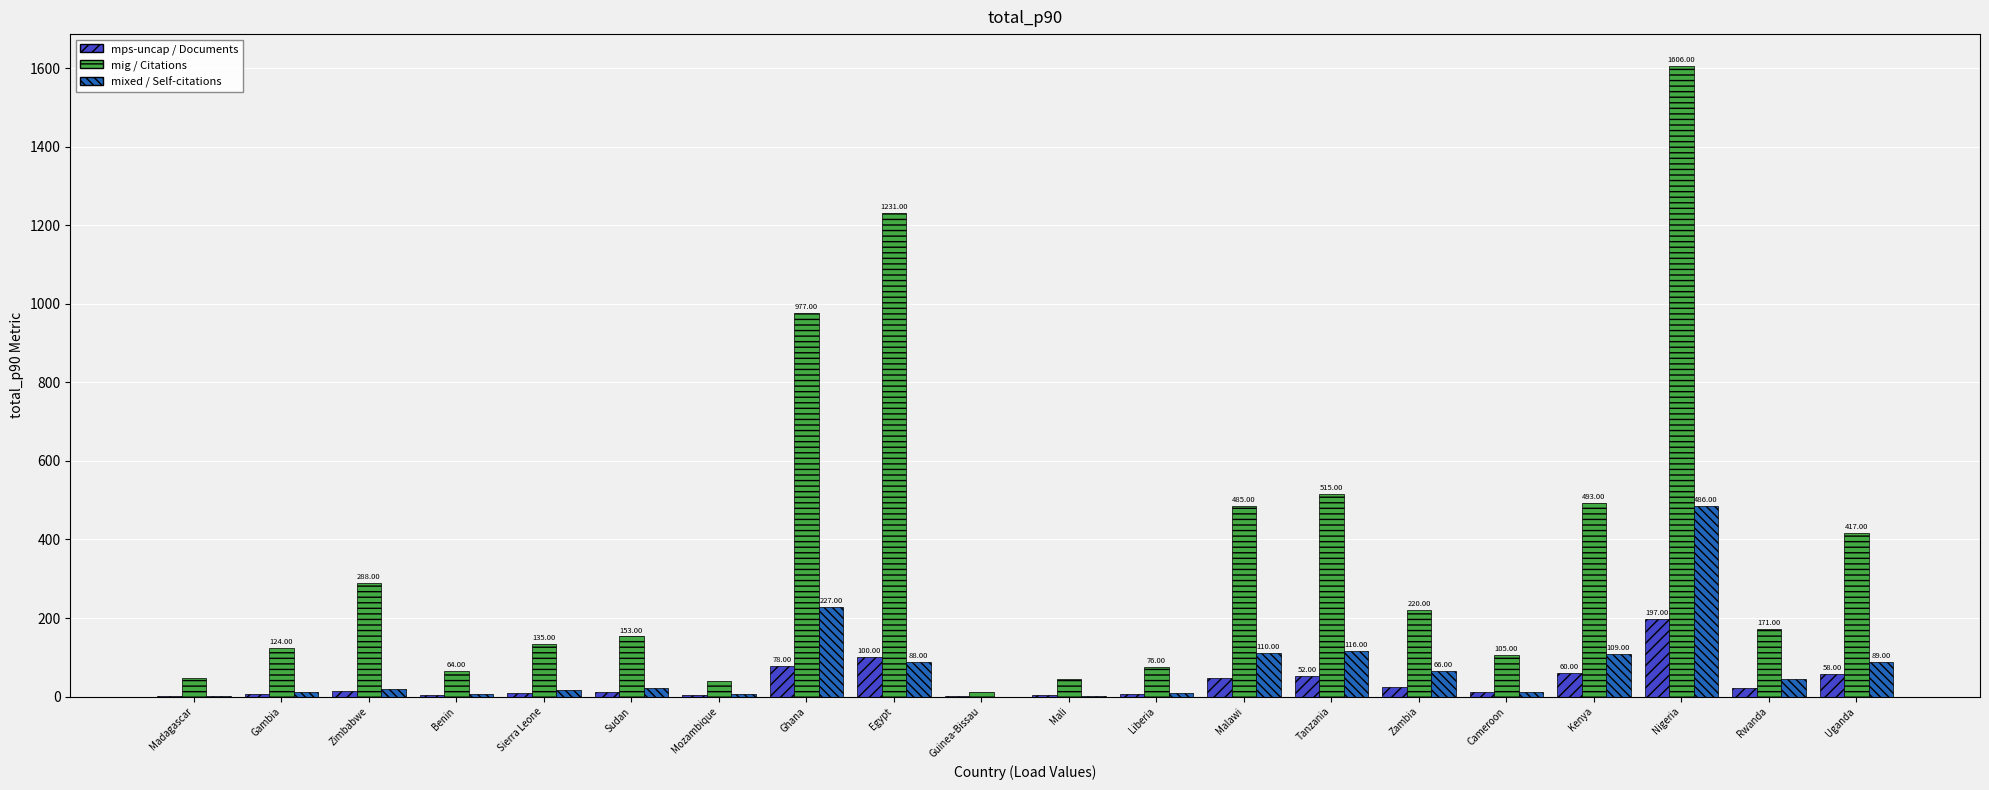

What is the total value across all series at Tanzania?

683